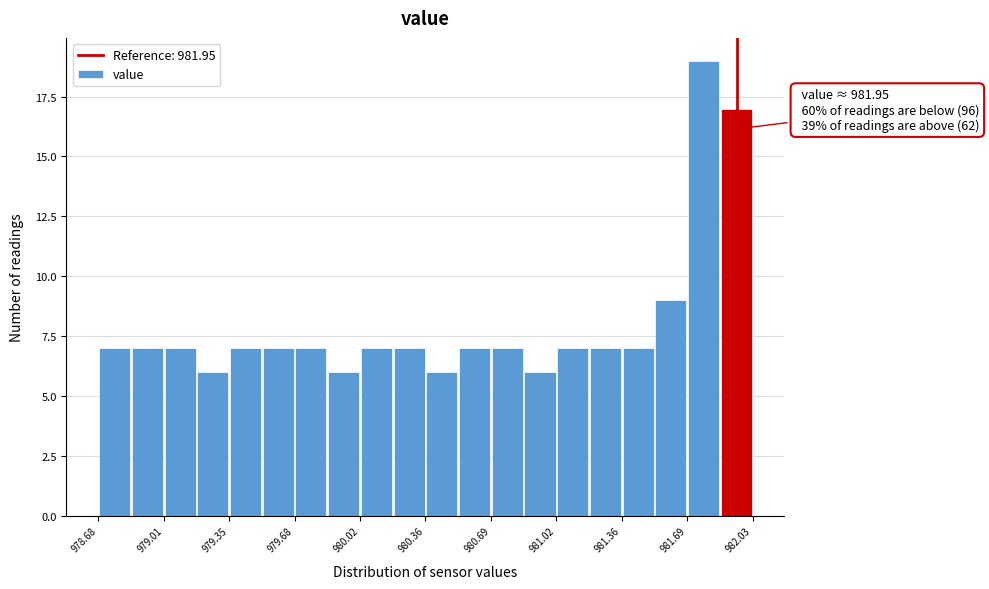

Around what value on the x-axis is the tallest bar? Give the approximate position of its centre, as read against the axis.

981.80